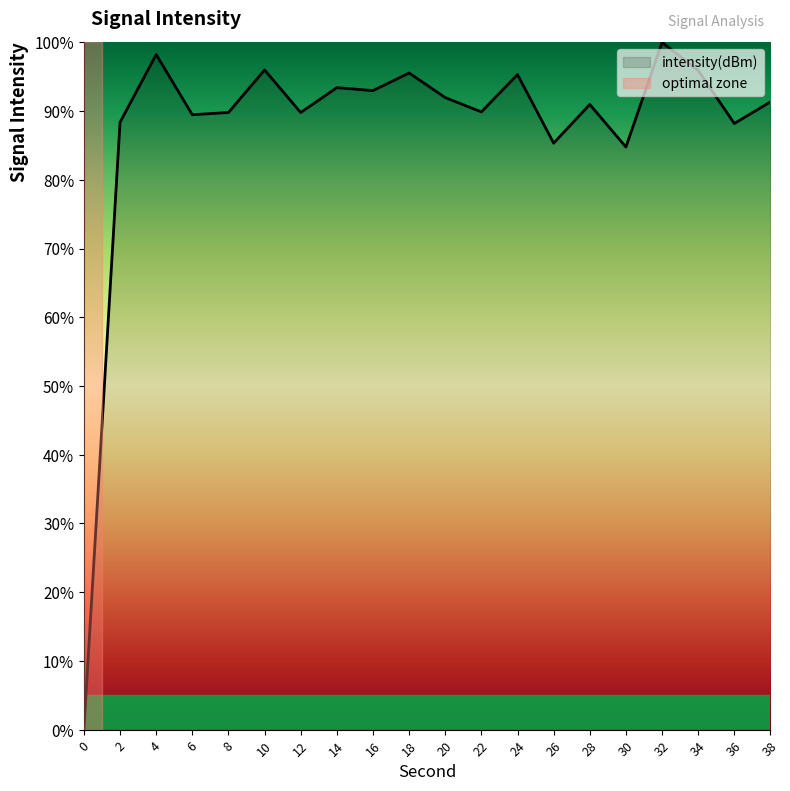

The chart shows a value of 1.6 at 22. True or false?

False